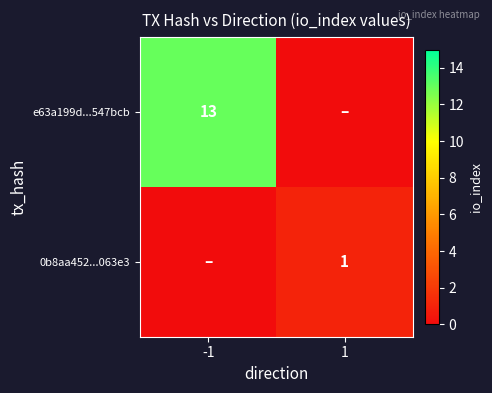

Is the value of 0b8aa452...063e3 at 1 greater than the value of e63a199d...547bcb at -1?

No